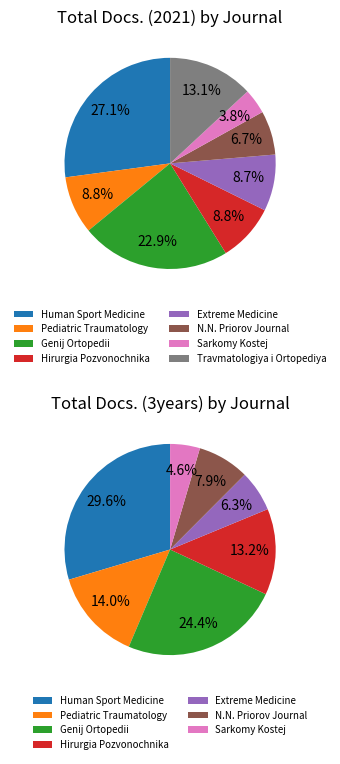

Is there a majority slice in this chart?

No